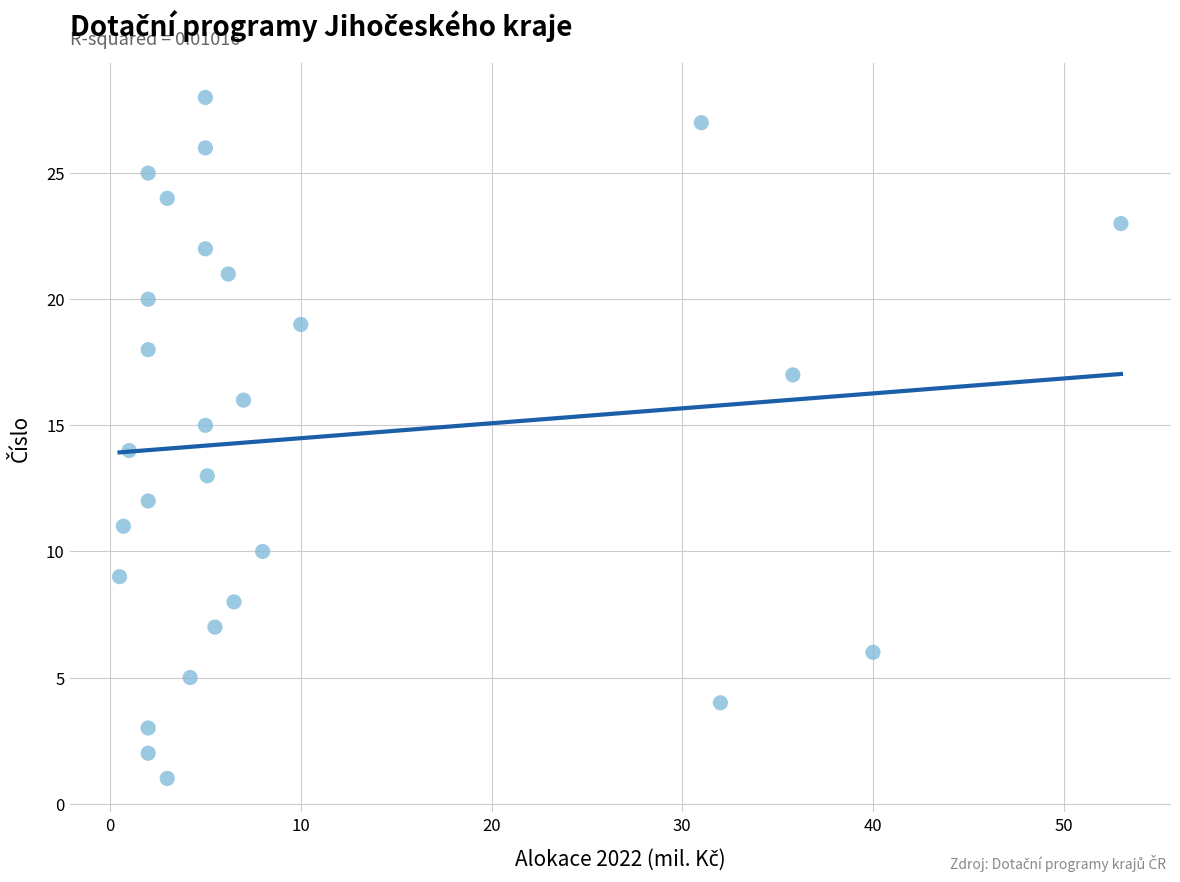

What is the range of Y values (max minus min)?

27